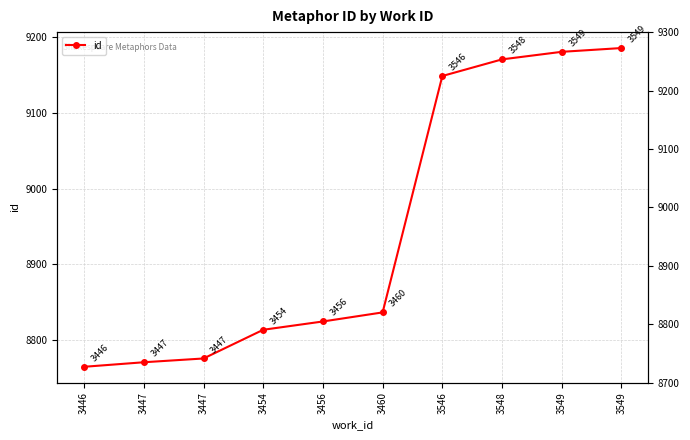

True or false: there are more than 1 points higher than both neighbors.

False